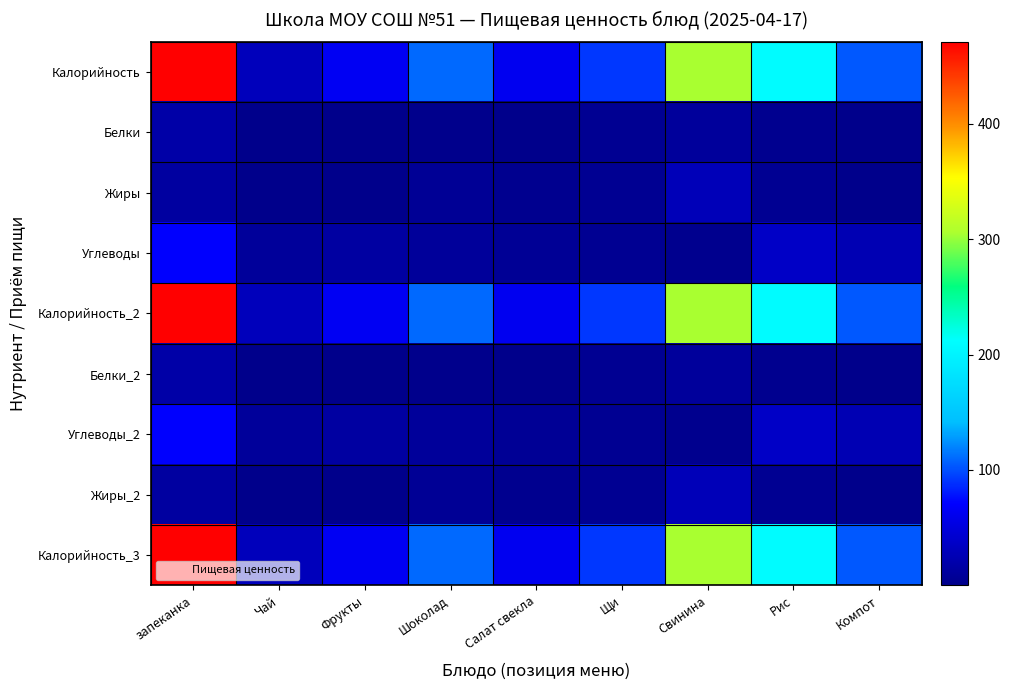

What is the total value across all series at Компот?

360.2